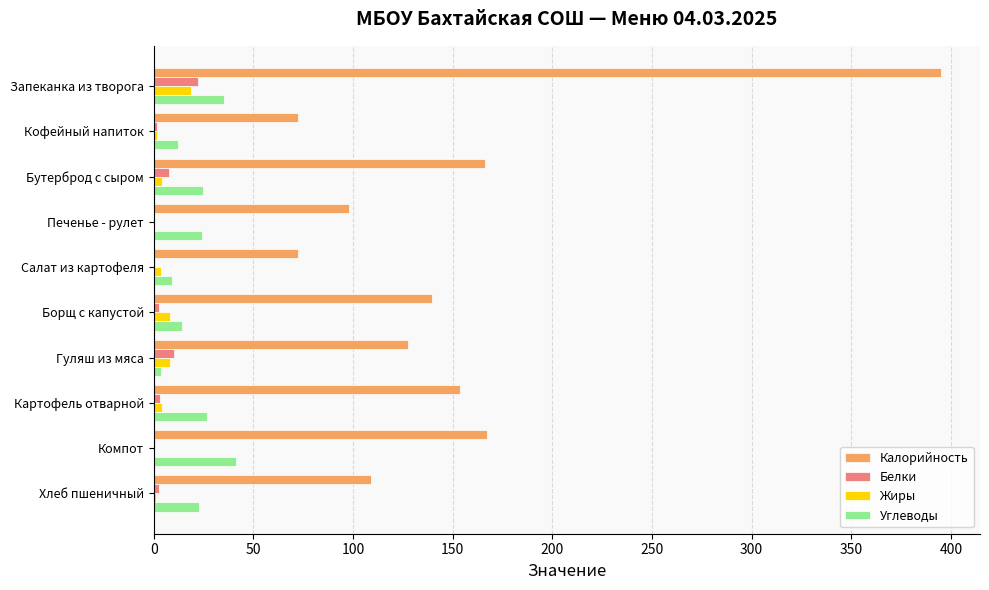

Is the value of Жиры at Гуляш из мяса greater than the value of Углеводы at Запеканка из творога?

No